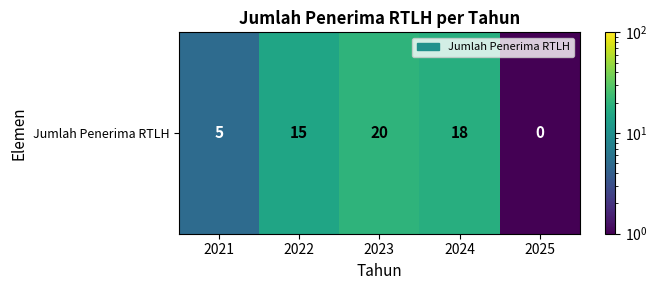

At which category does the chart reach its peak across all series?

2023